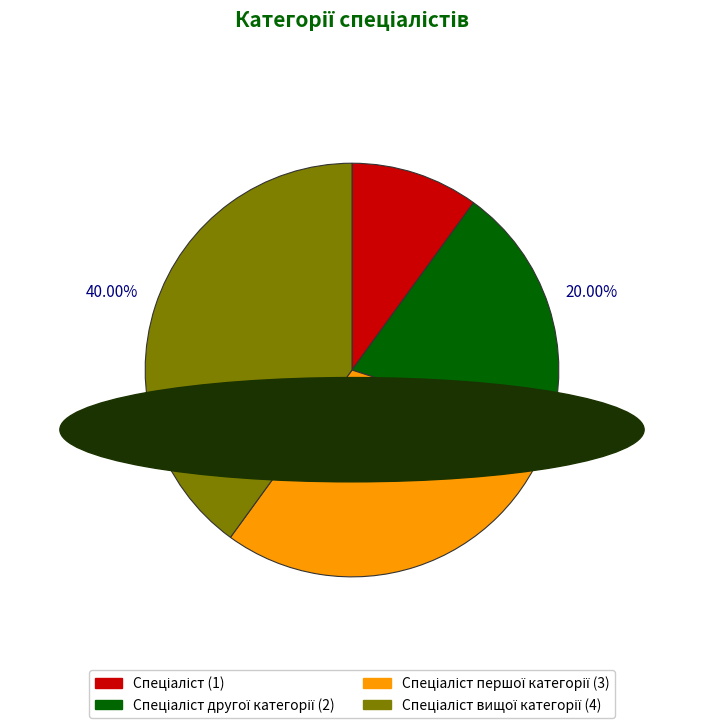

Is there a majority slice in this chart?

No